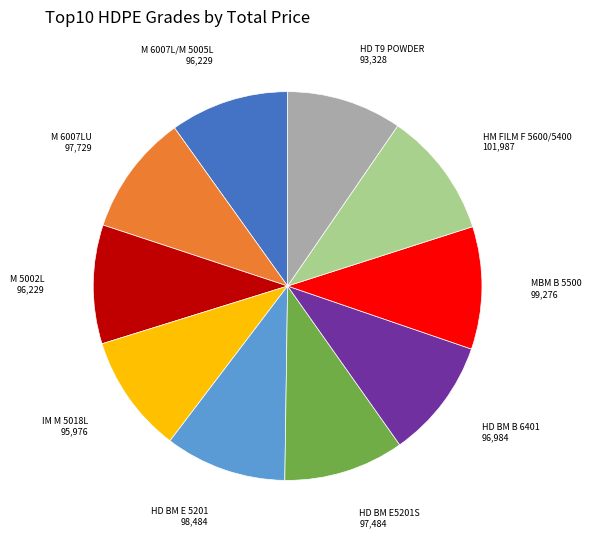

The HD BM B 6401 slice represents 20% of the pie. True or false?

False